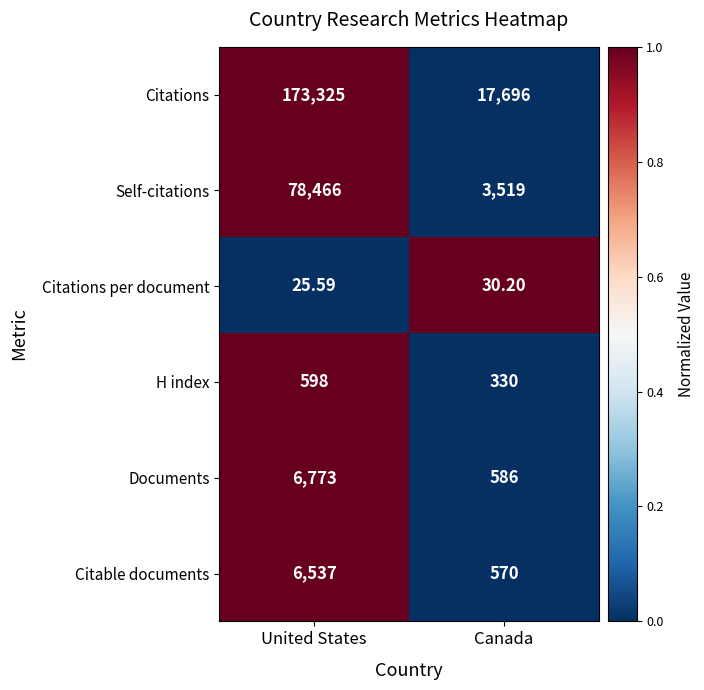

What is the greatest value displayed?

173325.0